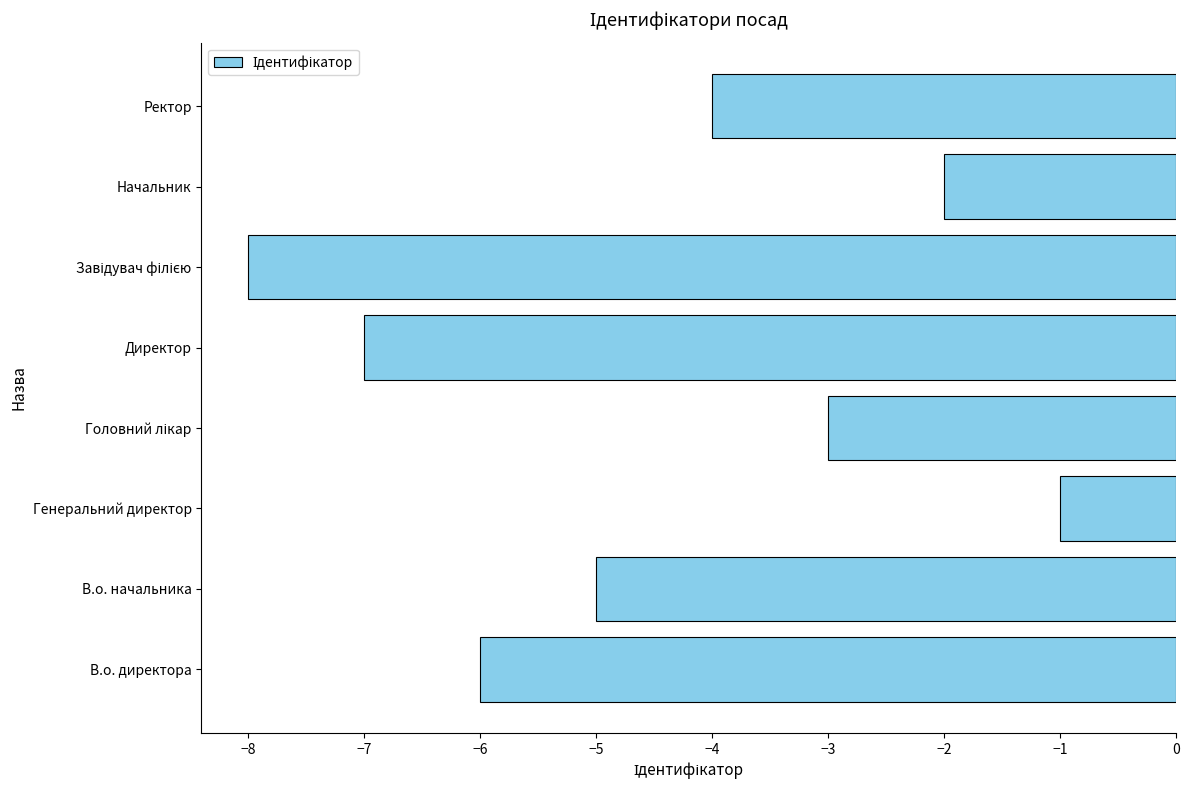

What is the difference between the second highest and second lowest values?

5